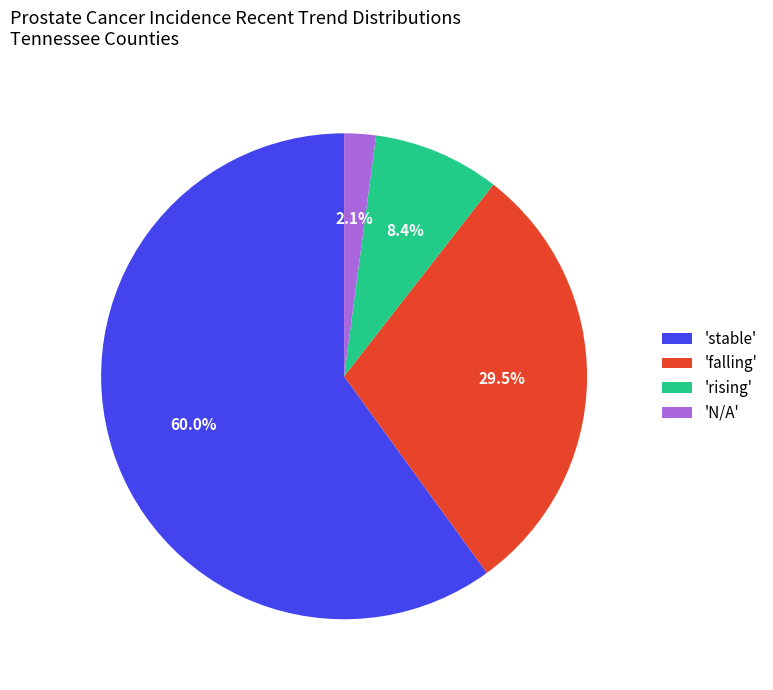

What is the largest slice in the pie chart?

'stable'